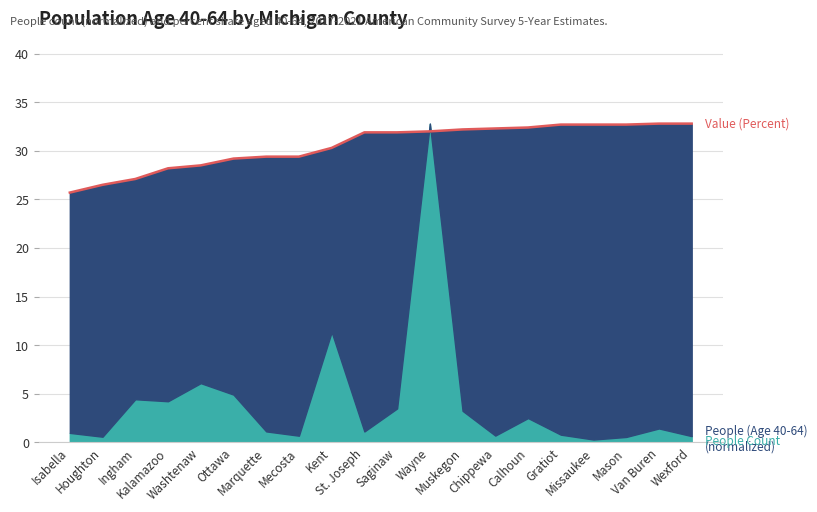

Rank the categories by value from highest to lowest.

Van Buren, Wexford, Gratiot, Missaukee, Mason, Calhoun, Chippewa, Muskegon, Wayne, St. Joseph, Saginaw, Kent, Marquette, Mecosta, Ottawa, Washtenaw, Kalamazoo, Ingham, Houghton, Isabella